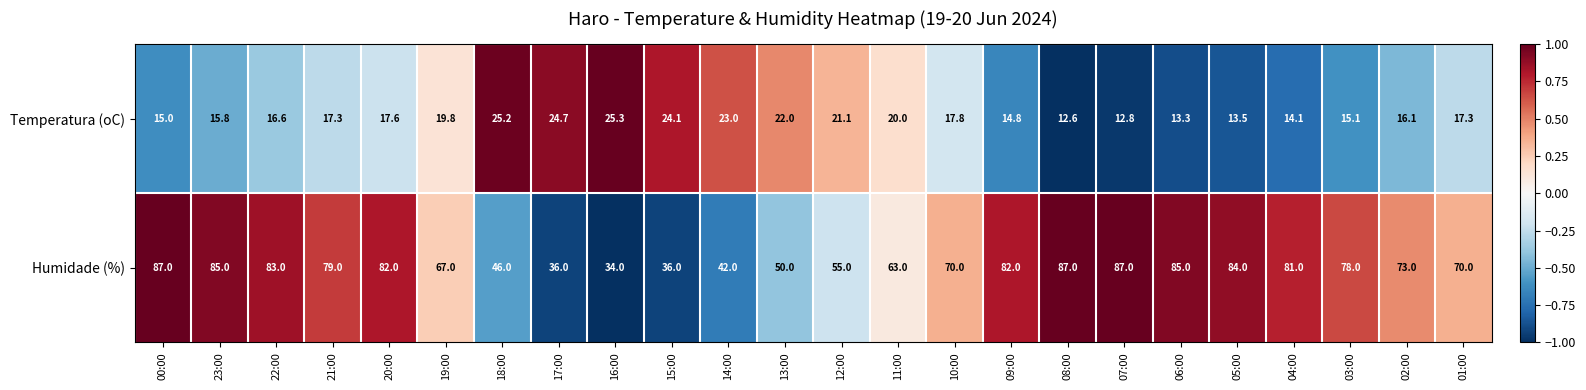

What value does the Humidade (%) series have at 09:00?

82.0